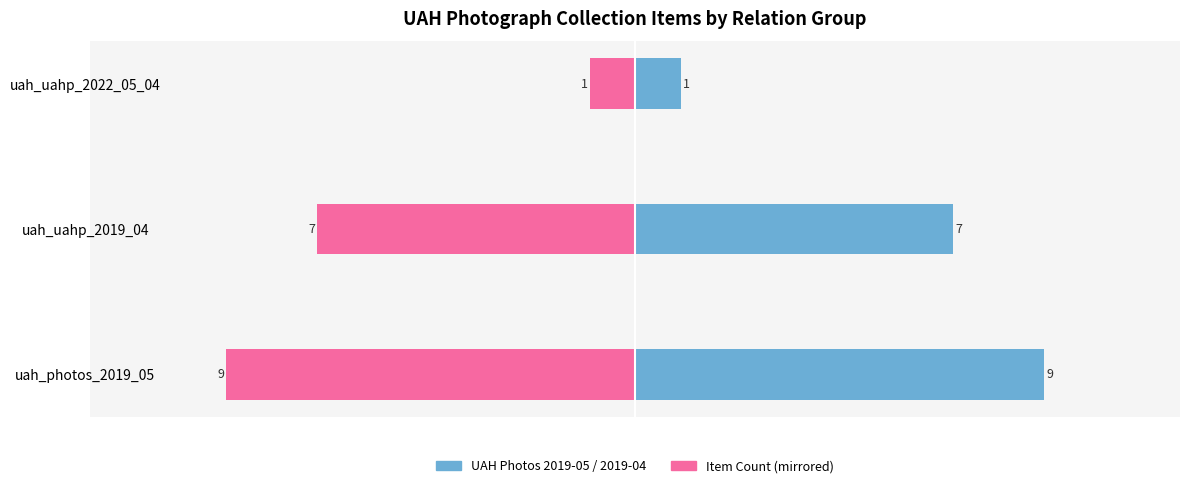

Is the value of uah_photos_2019_05 / uah_uahp_2019_04 at uah_uahp_2019_04 greater than the value of Count (mirrored) at uah_uahp_2022_05_04?

Yes